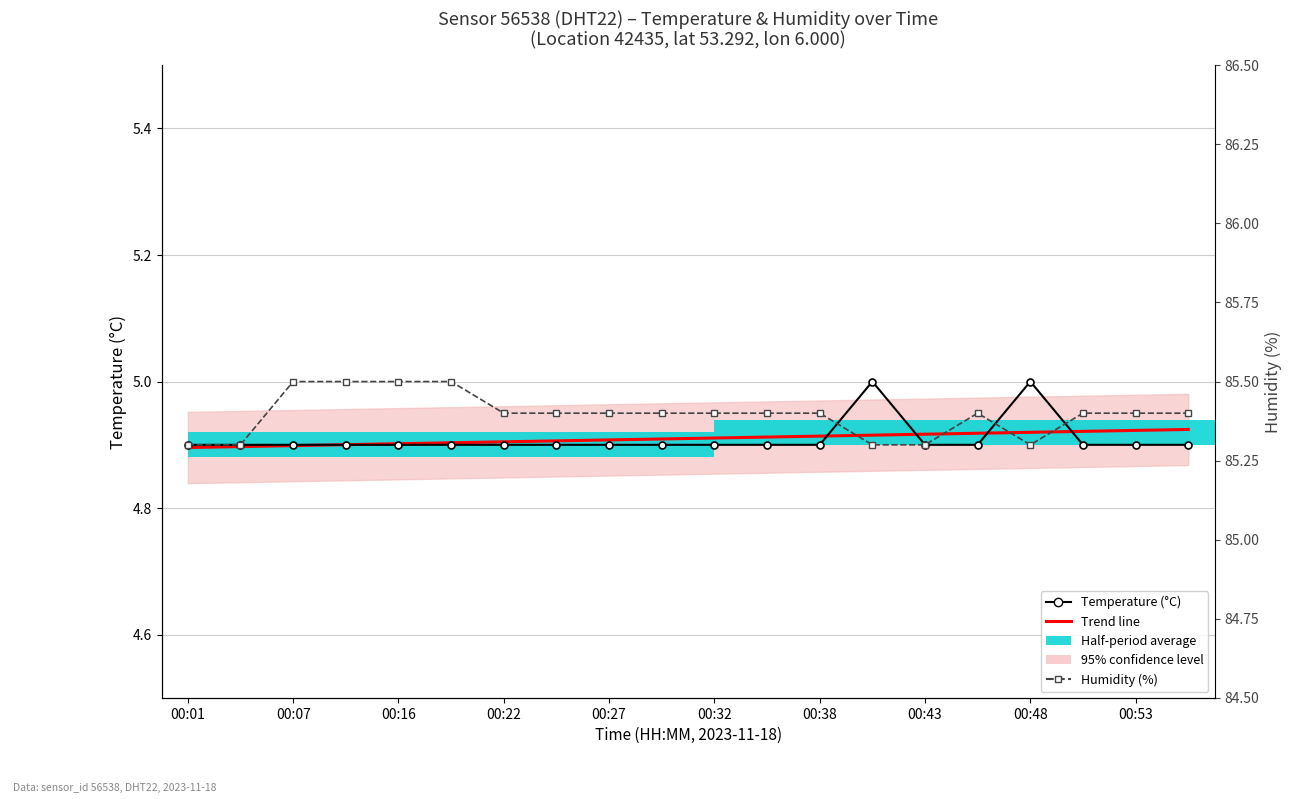

What is the label of the 4th bar from the left?

00:22